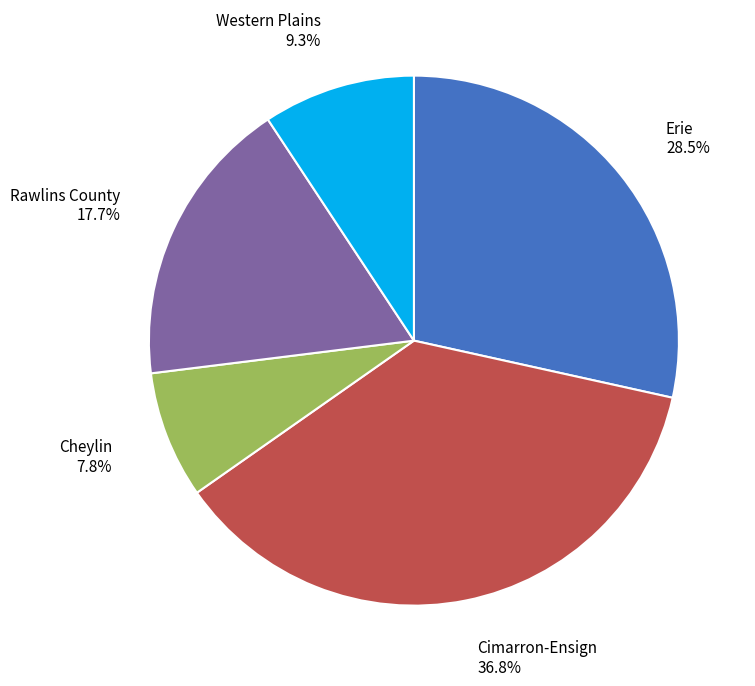

To the nearest percent, what is the average slice percentage?

20%